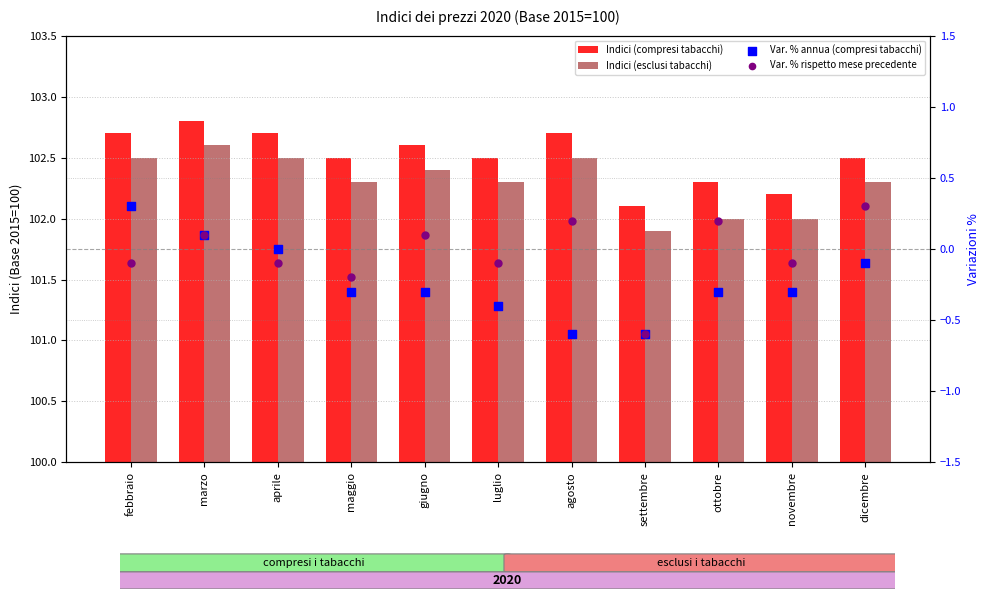

At how many categories does at least one series exceed 18?

11